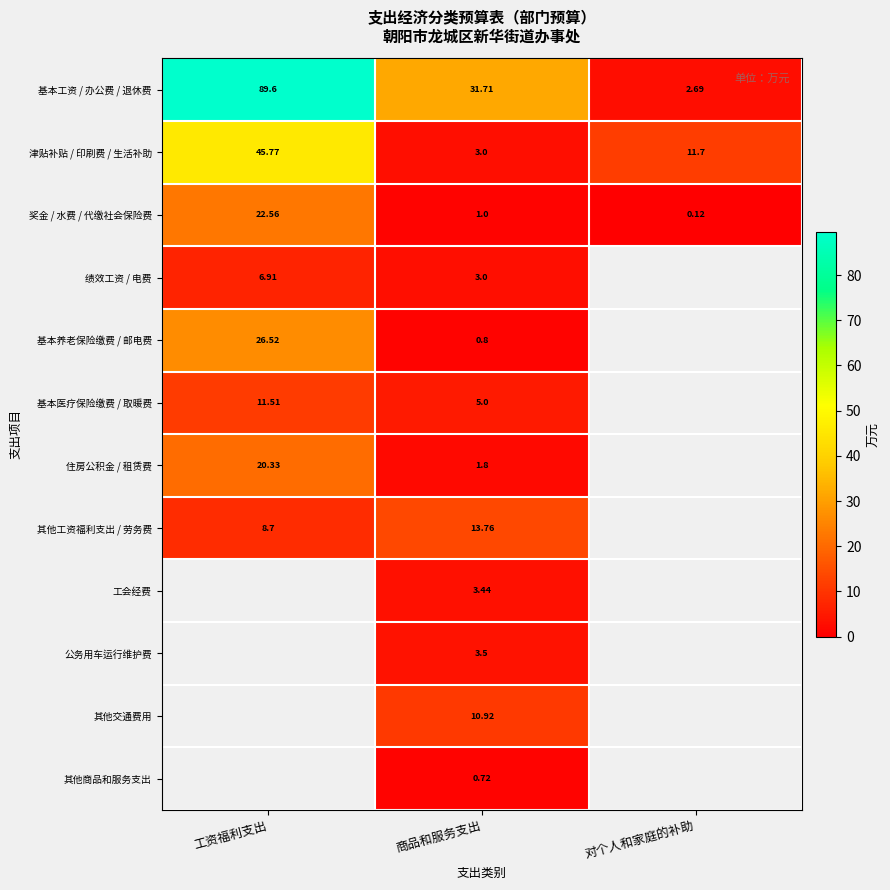

Where is 基本工资 / 办公费 / 退休费 nearest to the value 46?

商品和服务支出